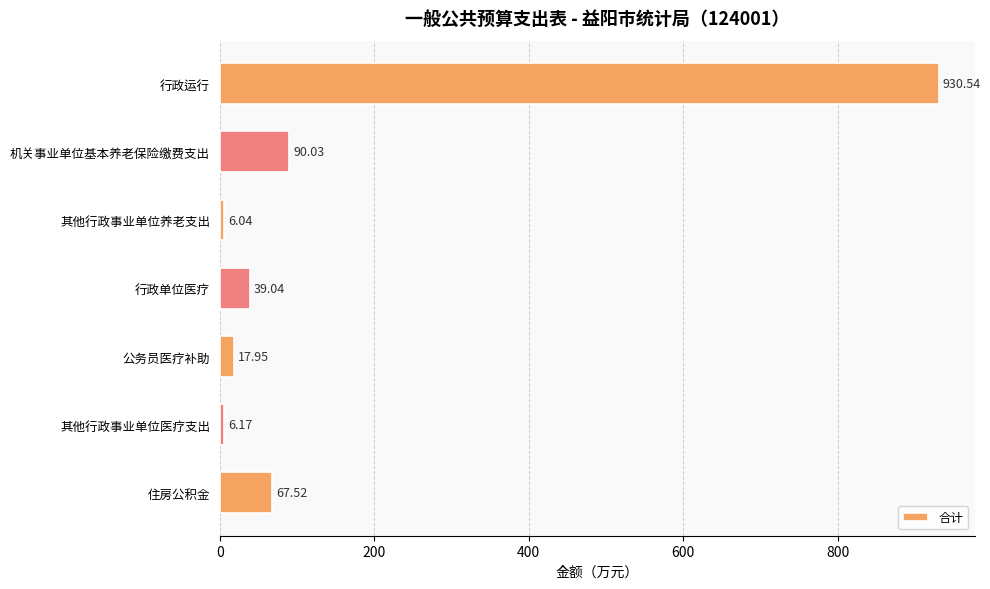

Rank the categories by value from highest to lowest.

行政运行, 机关事业单位基本养老保险缴费支出, 住房公积金, 行政单位医疗, 公务员医疗补助, 其他行政事业单位医疗支出, 其他行政事业单位养老支出